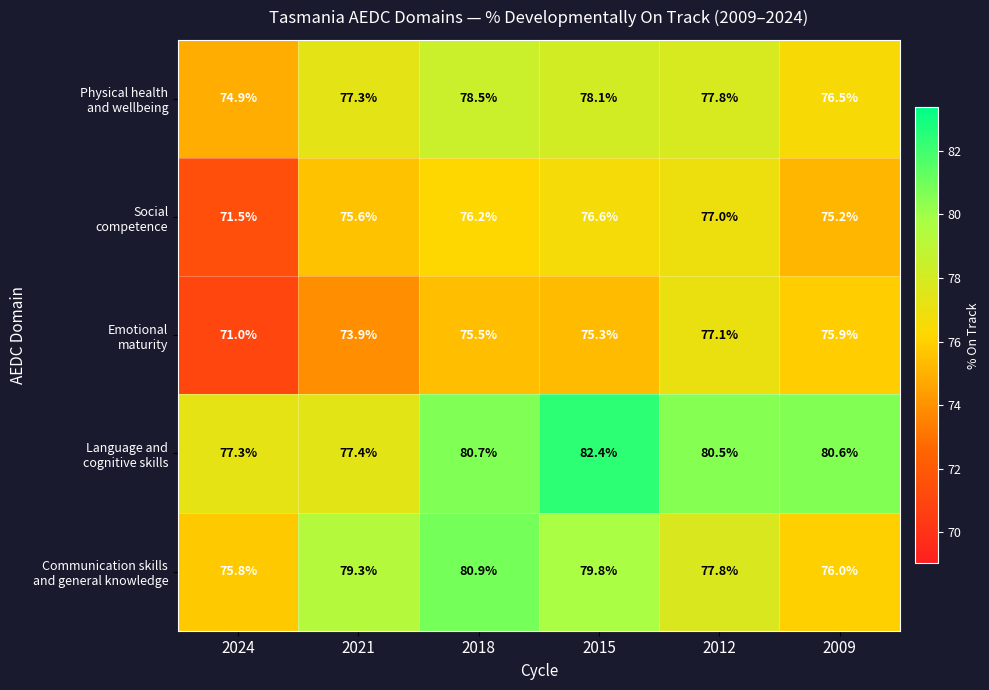

What is the spread (max minus min) of values at 2009?

5.4